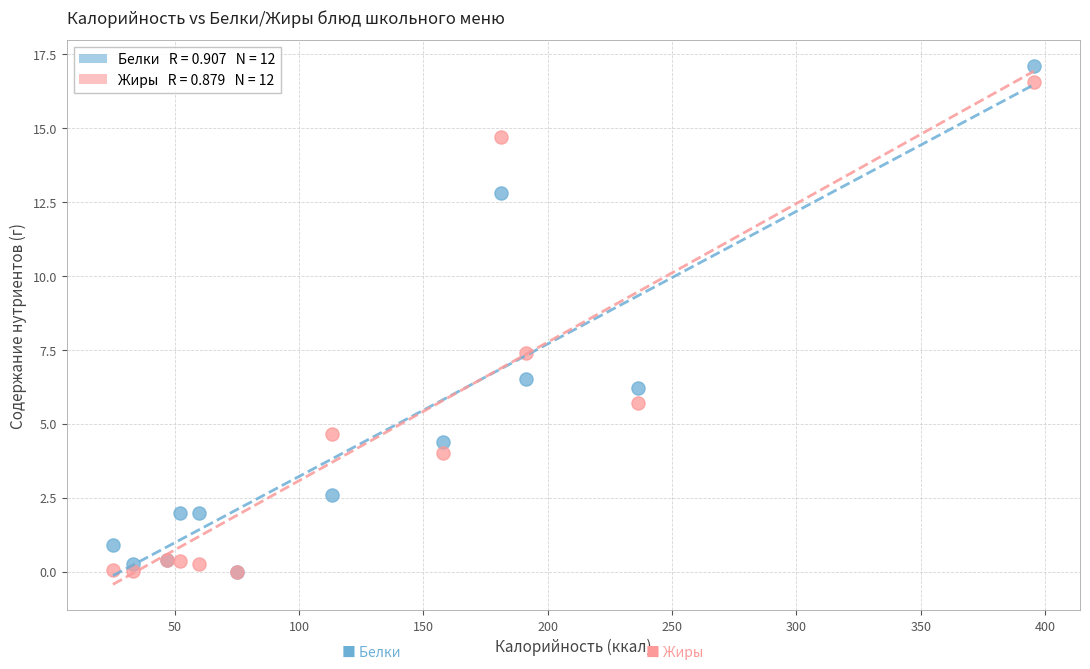

Across all series, what Y value is closest to 8?

7.4